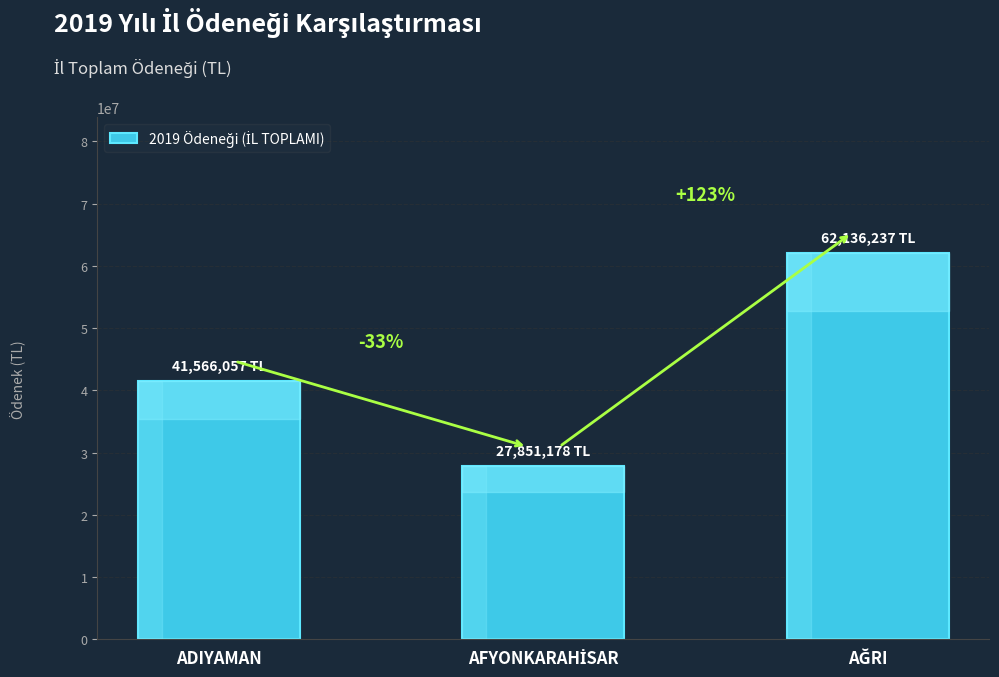

Does the chart contain any negative values?

No